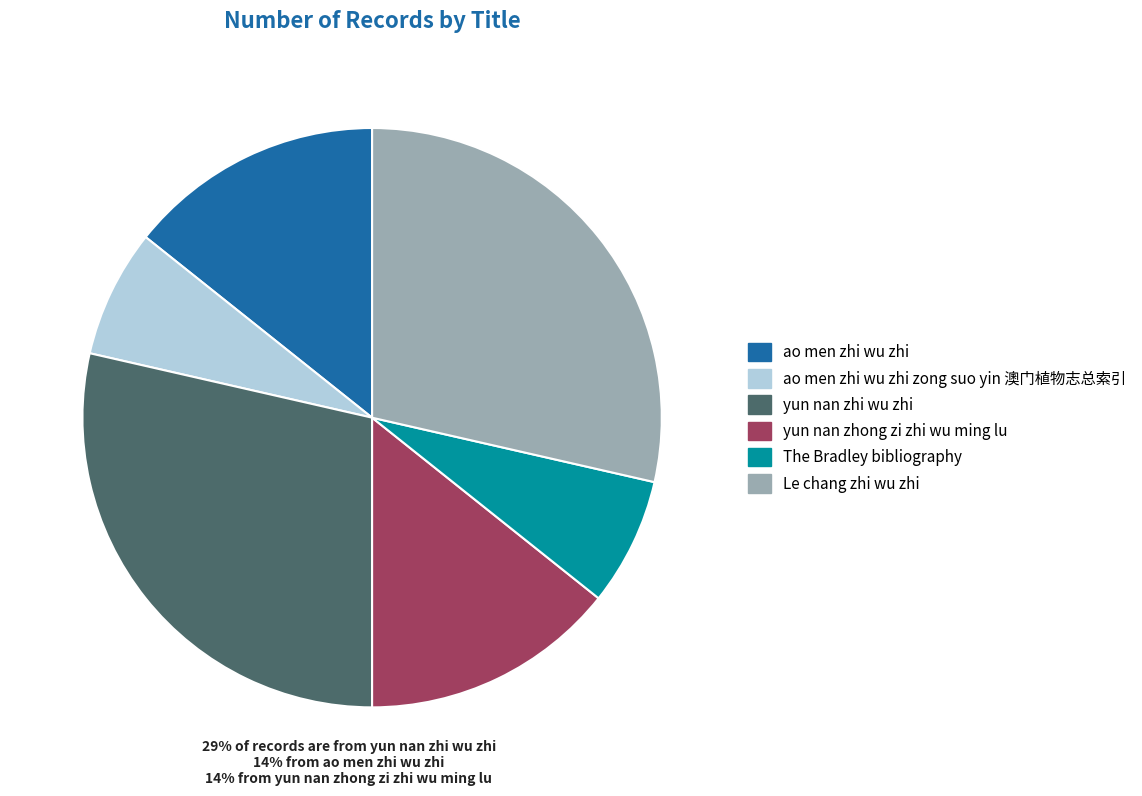

Do yun nan zhi wu zhi and Le chang zhi wu zhi together represent more than half of the pie?

Yes